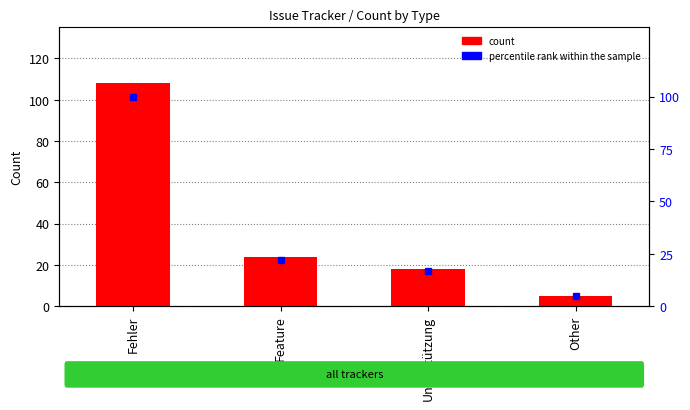

How many values in the count series exceed 24?

1